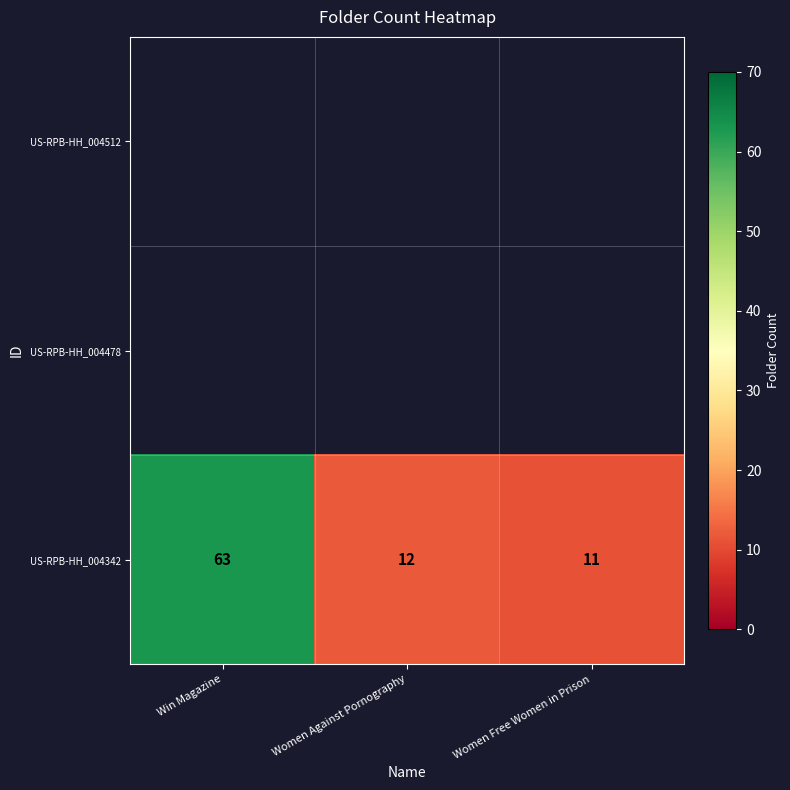

Which has a higher value, Women Free Women in Prison or Win Magazine?

Win Magazine